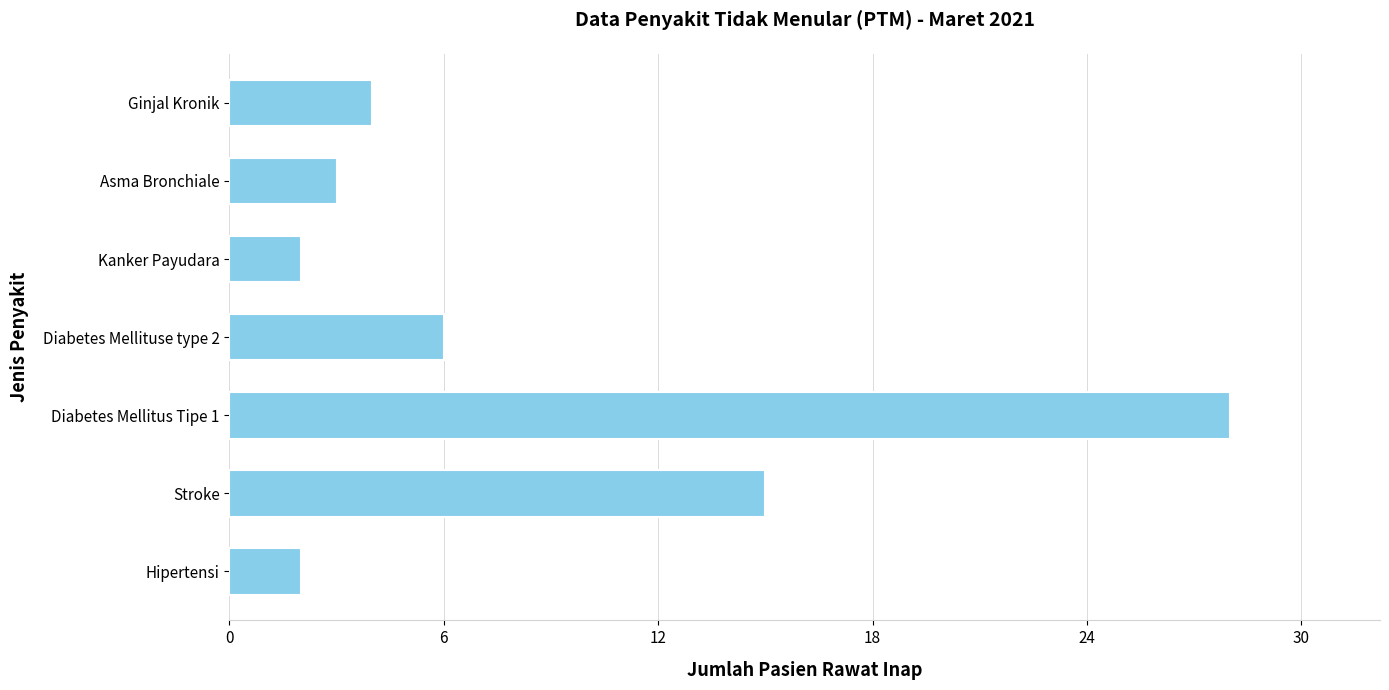

Reading bottom to top, transcribe all the data shown in this chart.

Hipertensi=2	Stroke=15	Diabetes Mellitus Tipe 1=28	Diabetes Mellituse type 2=6	Kanker Payudara=2	Asma Bronchiale=3	Ginjal Kronik=4